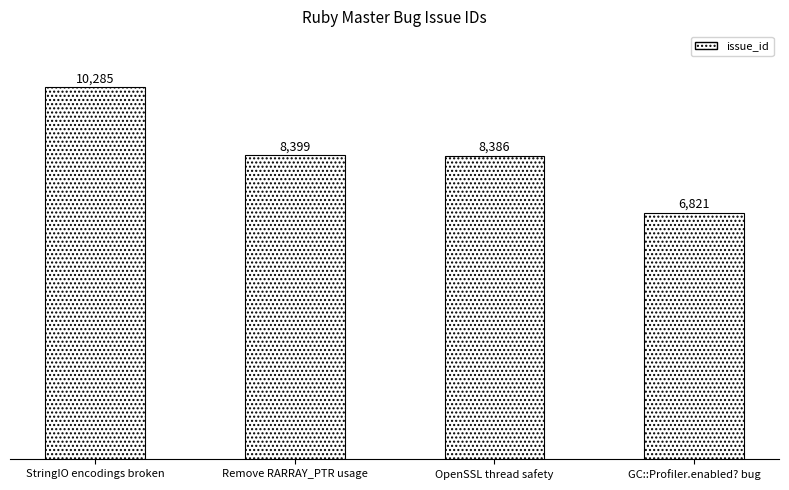

Which label corresponds to the largest value in the chart?

StringIO encodings broken